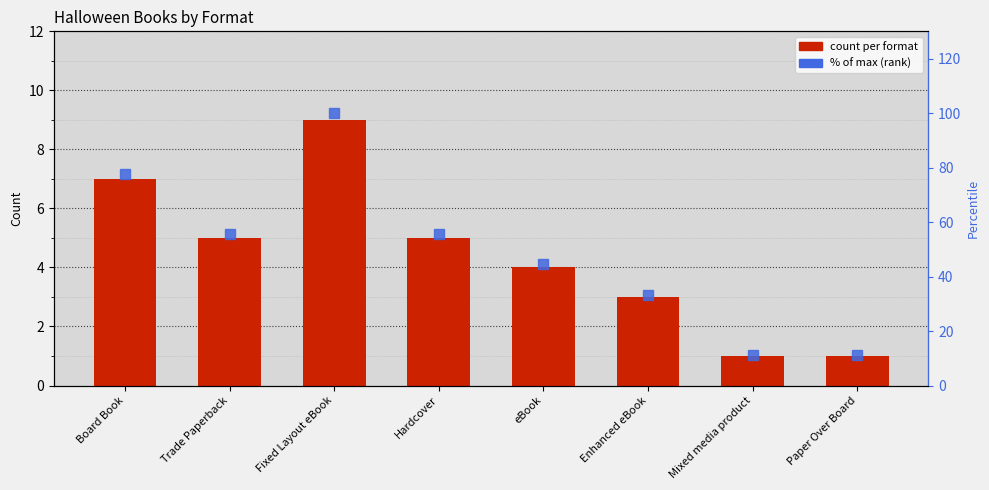

Is it true that % of max (rank) equals 5.0 at Mixed media product?

False